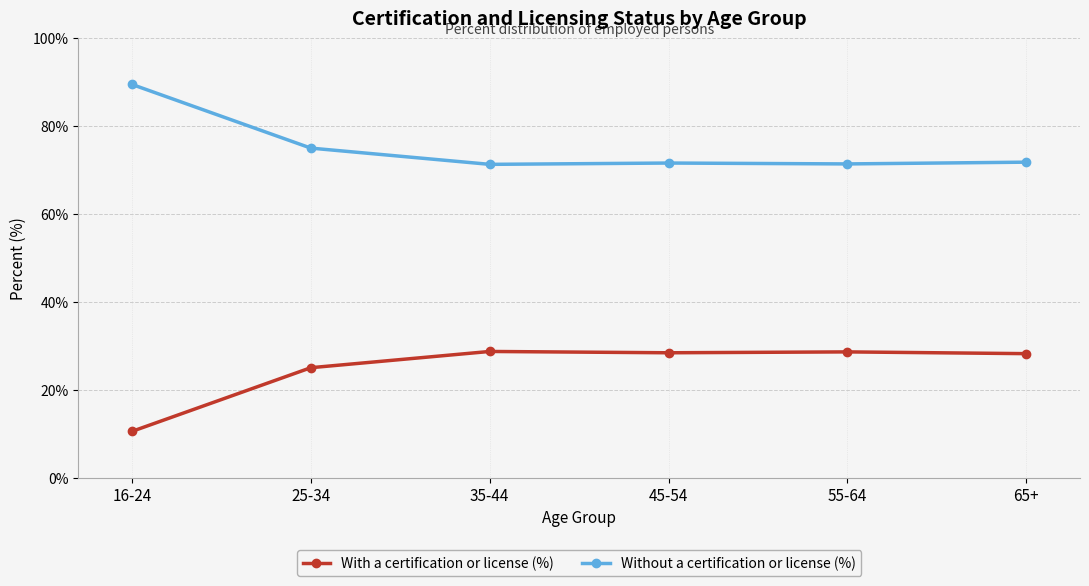

What is the difference between the With a certification or license (%) values at 25-34 and 45-54?

3.4